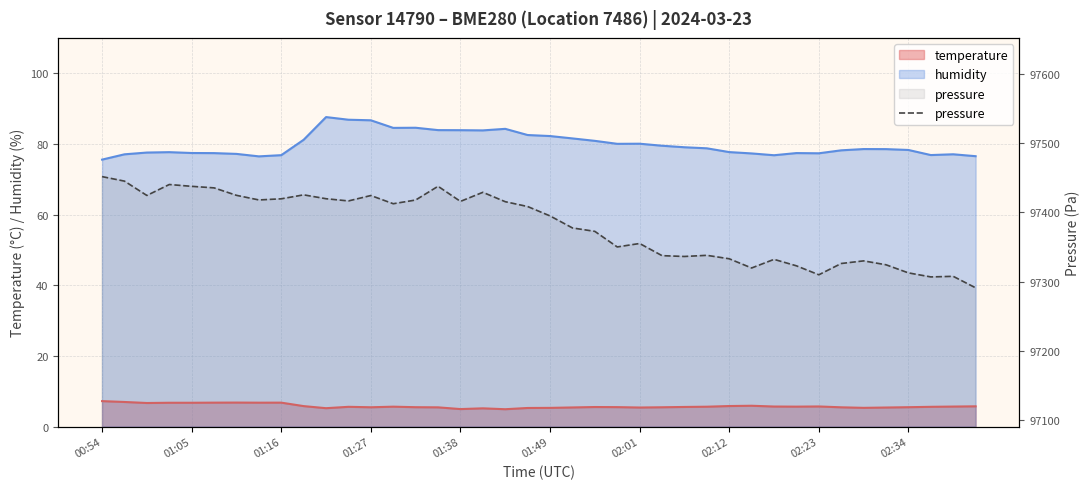

What is the difference between the maximum and minimum values?

160.3